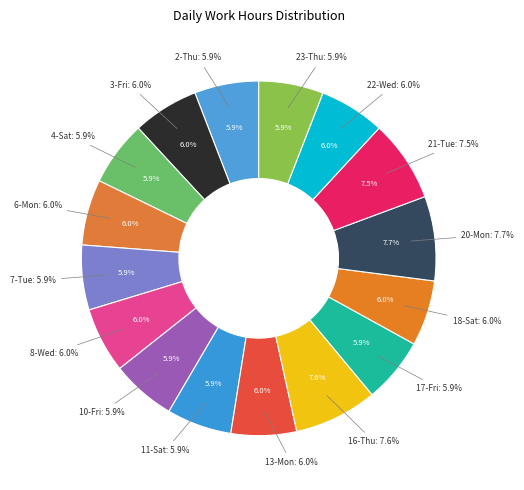

Combined, do 13-Mon and 23-Thu account for over 50%?

No